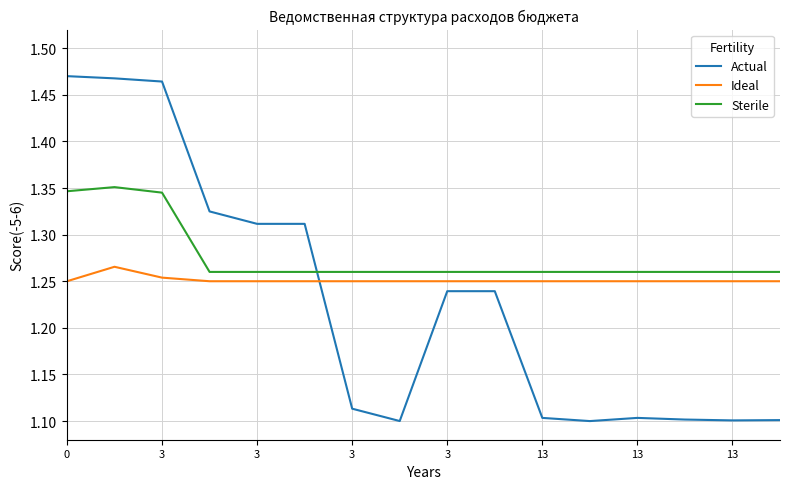

How many Ideal values are between 1 and 2?

16